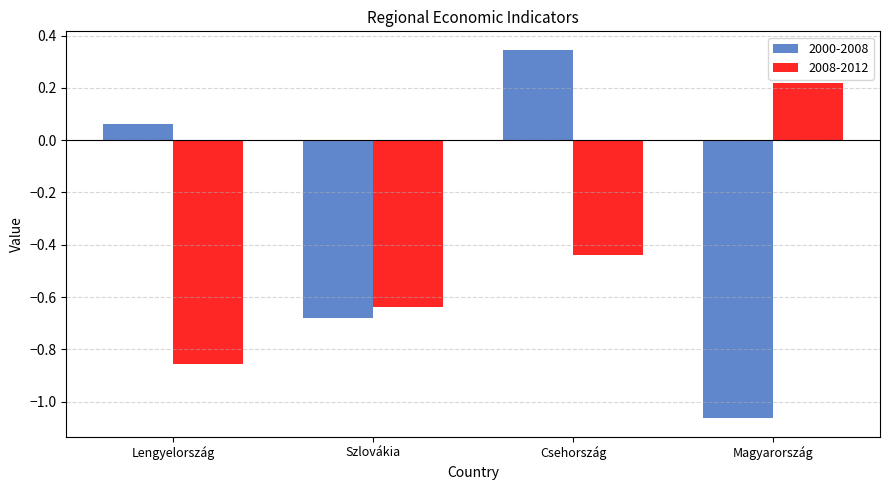

What is the label of the 4th bar from the right?

Lengyelország